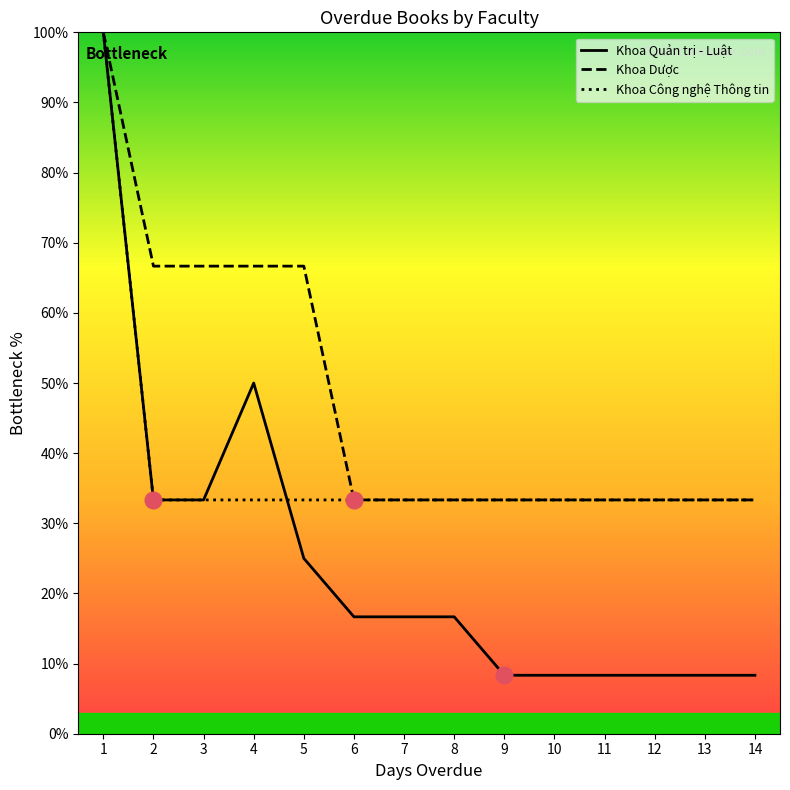

Where is Khoa Dược nearest to the value 66?

2